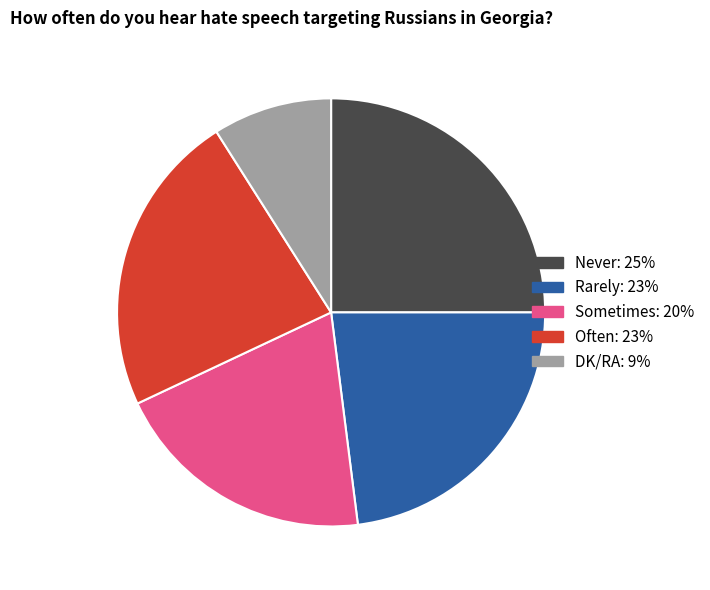

What is the ratio of the value at Sometimes to the value at Often?

0.9